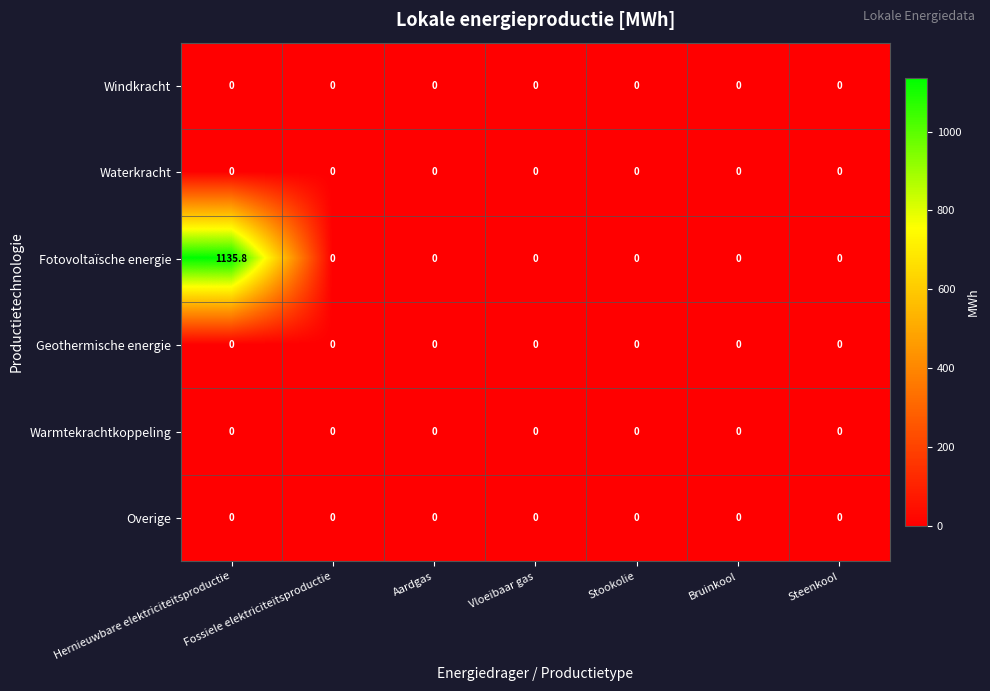

At how many categories does at least one series exceed 911?

1